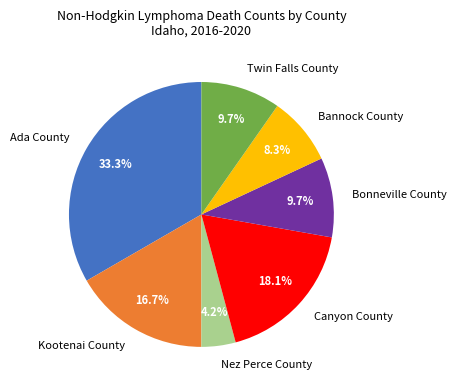

The Ada County slice represents 25% of the pie. True or false?

False